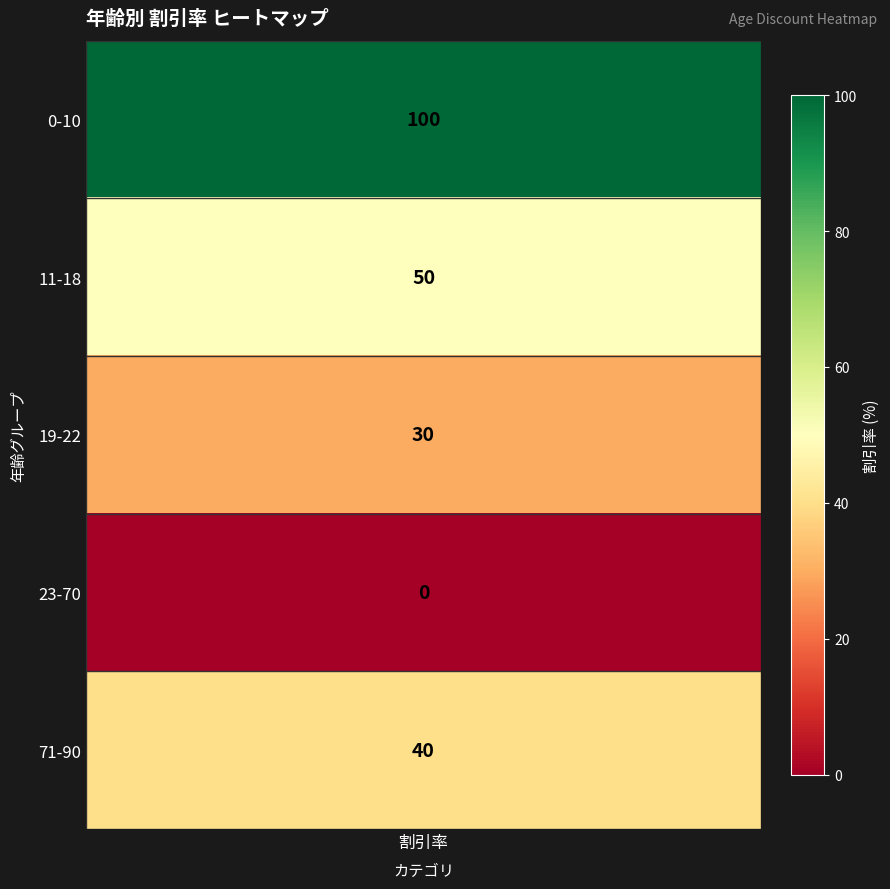

What is the difference between the maximum and second lowest values?

70